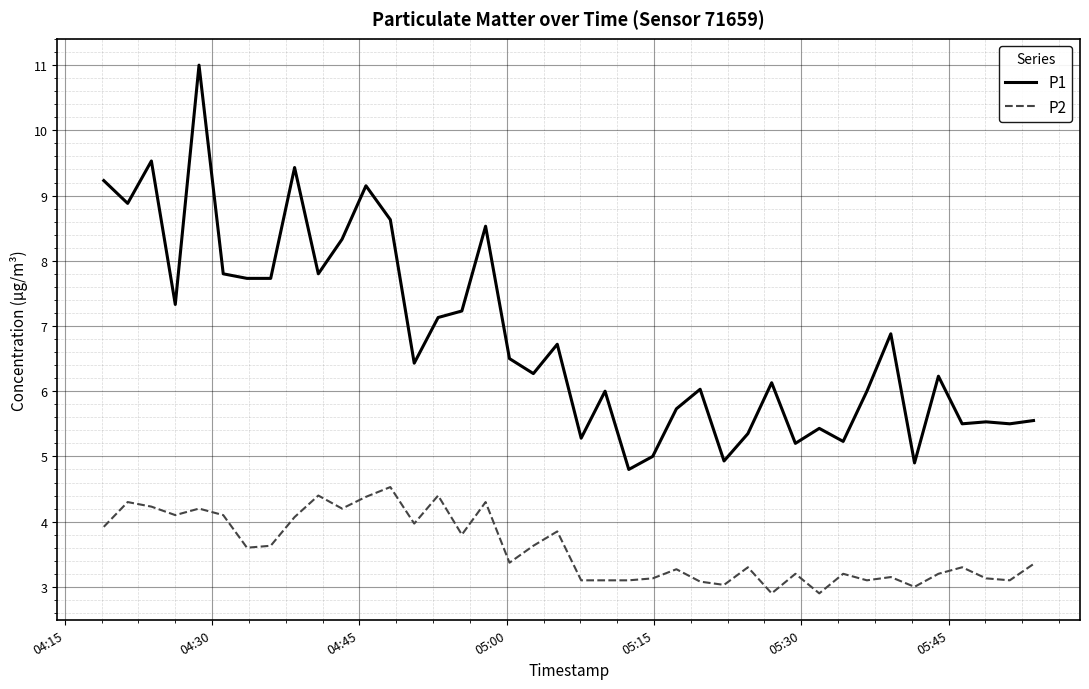

What is the difference between the maximum and minimum values in the P2 series?

1.6